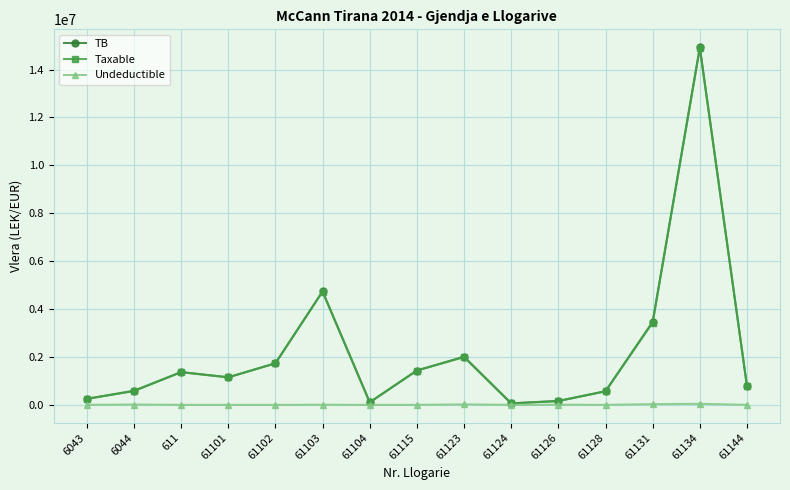

What is the sum of all TB values?

33343095.0